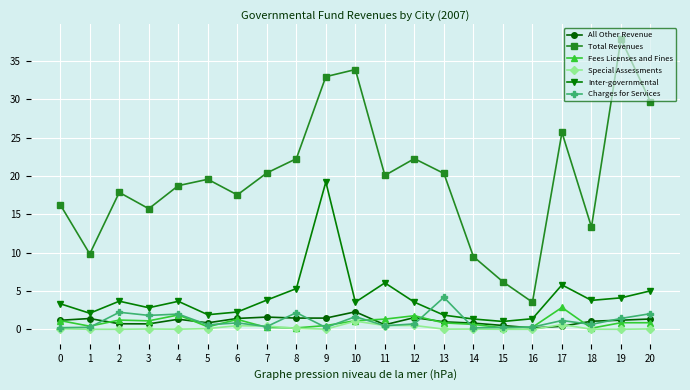

Which series has the widest spread of values?

Total Revenues